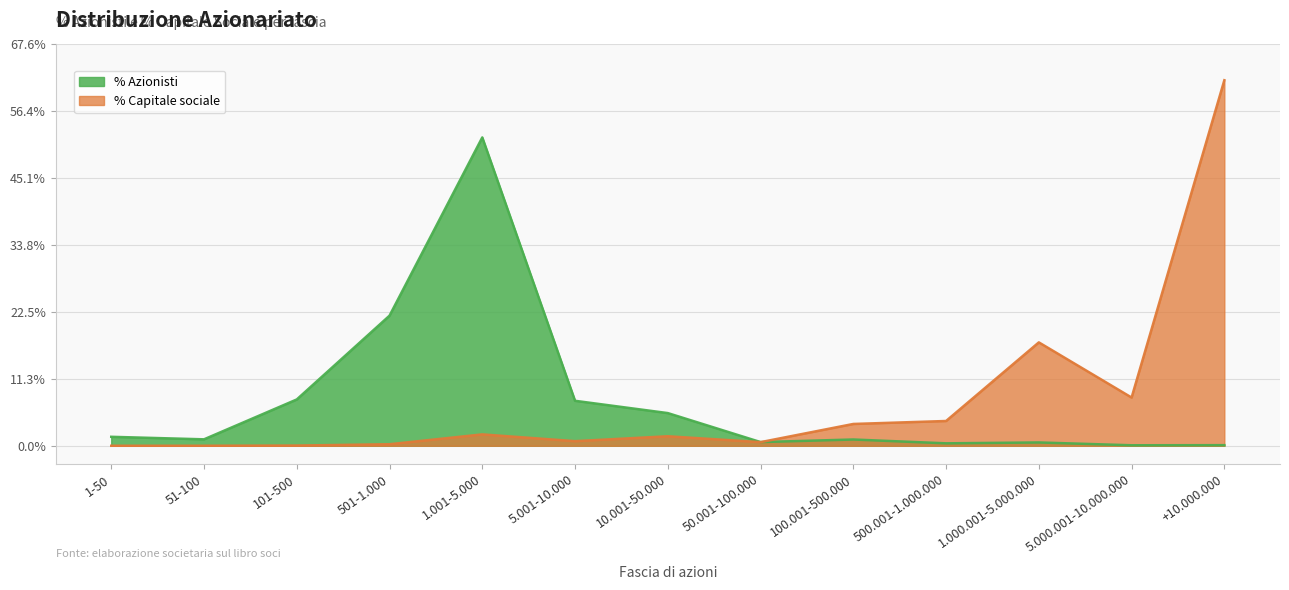

Reading right to left, what are all the values shown in this chart?

% Azionisti: 0.0	0.0	0.0	0.0	0.0	0.0	0.1	0.1	0.5	0.2	0.1	0.0	0.0
% Capitale sociale: 0.6	0.1	0.2	0.0	0.0	0.0	0.0	0.0	0.0	0.0	0.0	0.0	0.0